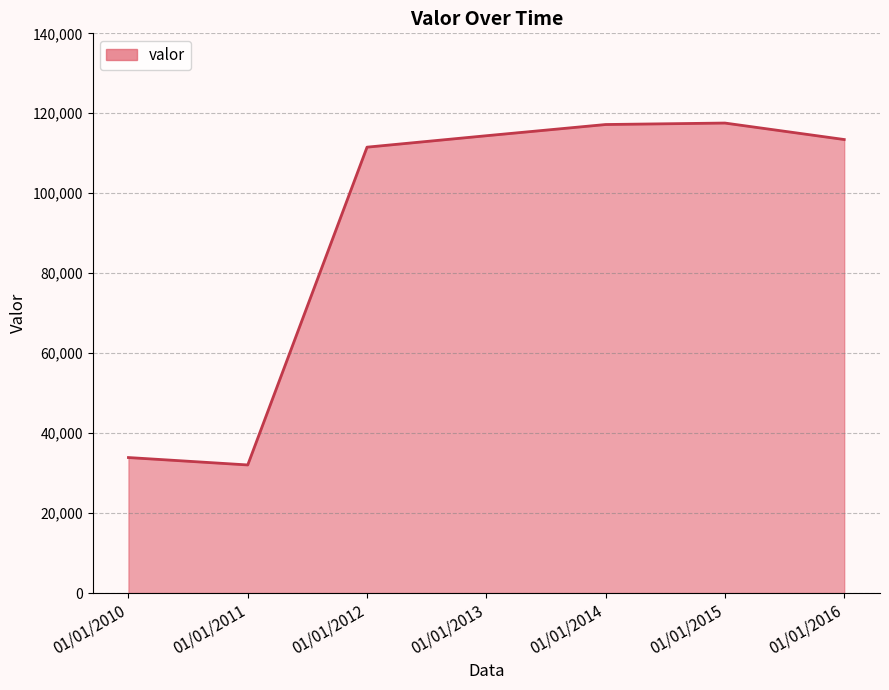

What is the sum of the values at 01/01/2012 and 01/01/2014?

228721